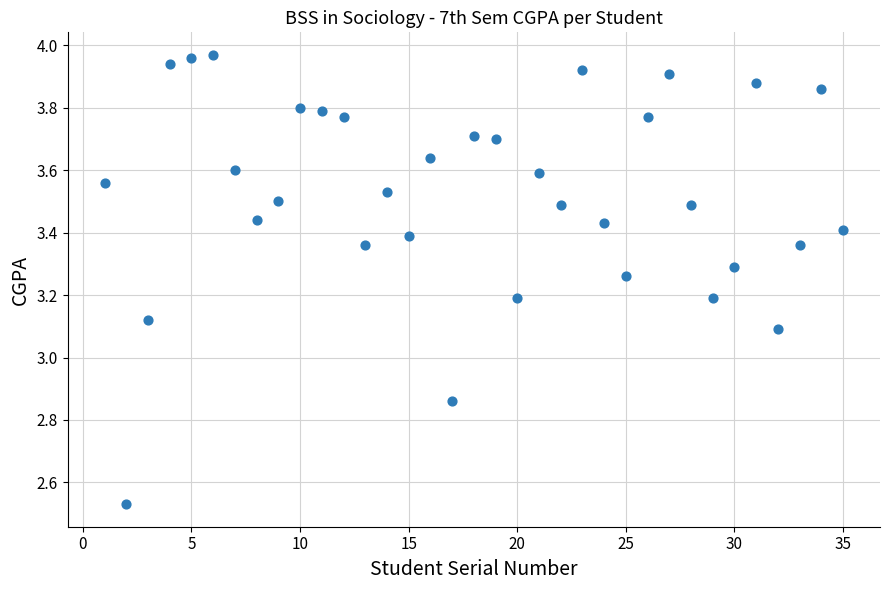

What is the range of X values (max minus min)?

34.0